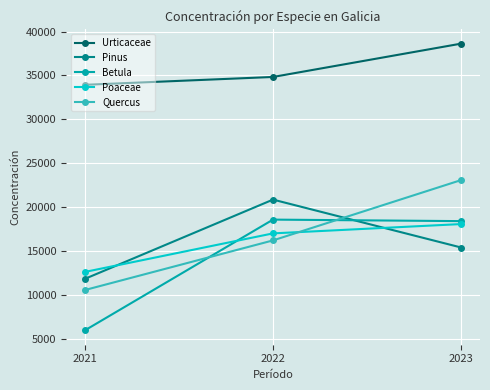

True or false: Quercus has a value of 16196 at 2022.

True